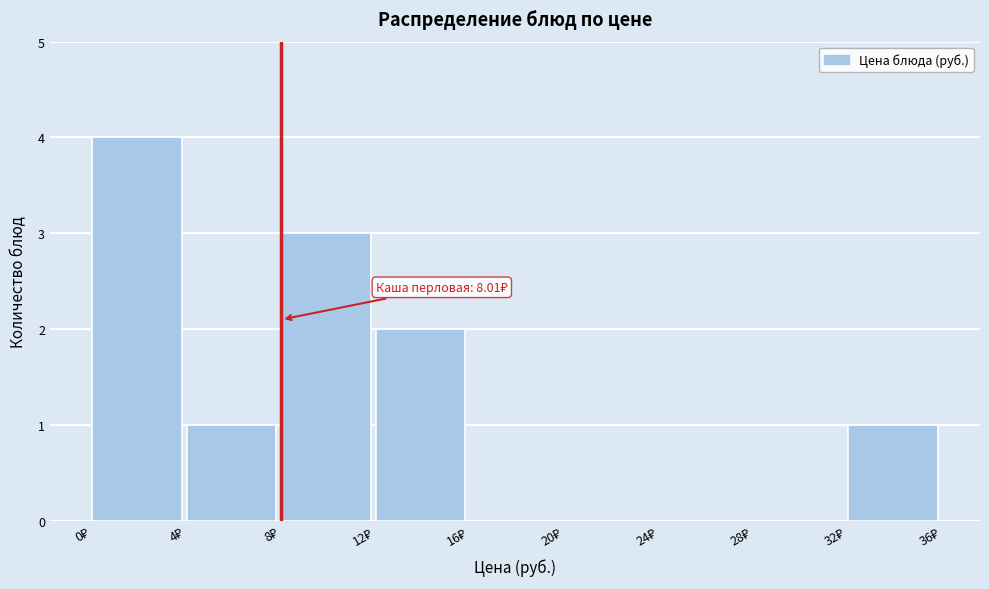

Which range on the x-axis has the tallest bar?

0 to 4